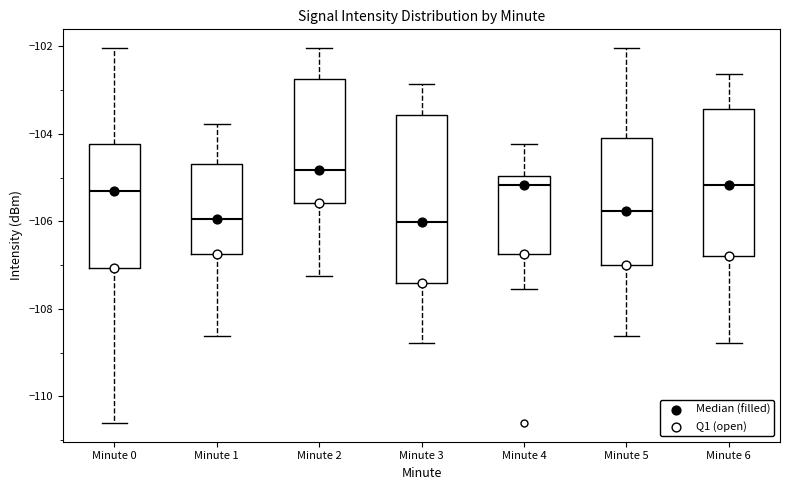

Reading left to right, read every box against the y-axis: the position of its median line, the range the box covers, and the ends of its whiskers. The values are not printed on the chart, so give them approximately, as read against the axis.

Minute 0: median -105.4, box -107.0 to -104.2, whiskers -110.6 to -102.0
Minute 1: median -106.0, box -106.8 to -104.6, whiskers -108.6 to -103.8
Minute 2: median -104.8, box -105.6 to -102.8, whiskers -107.2 to -102.0
Minute 3: median -106.0, box -107.4 to -103.6, whiskers -108.8 to -102.8
Minute 4: median -105.2, box -106.8 to -105.0, whiskers -107.6 to -104.2
Minute 5: median -105.8, box -107.0 to -104.0, whiskers -108.6 to -102.0
Minute 6: median -105.2, box -106.8 to -103.4, whiskers -108.8 to -102.6